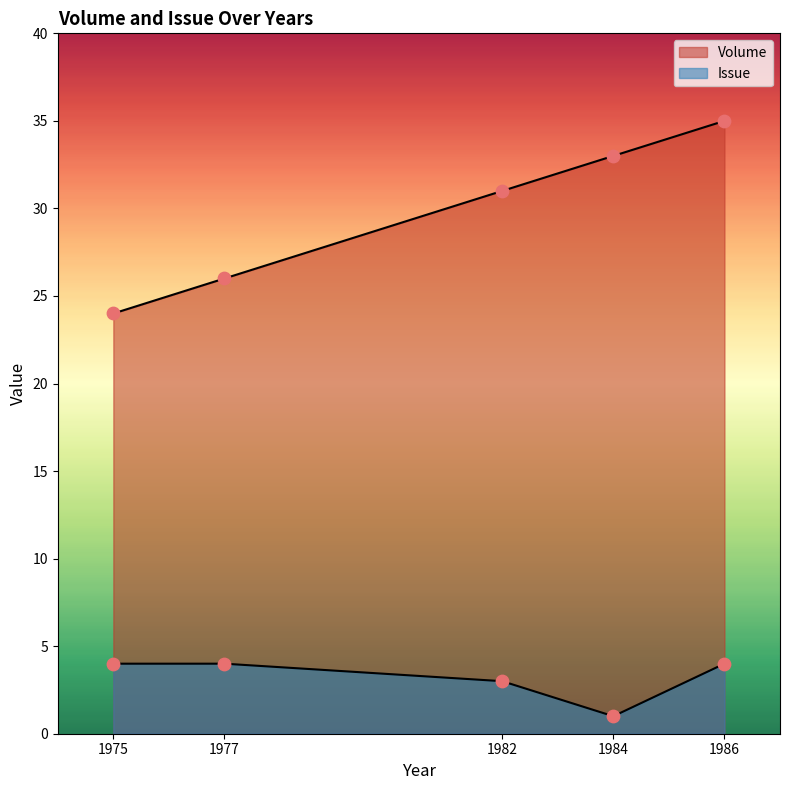

Which series has the largest Y range (max minus min)?

Volume